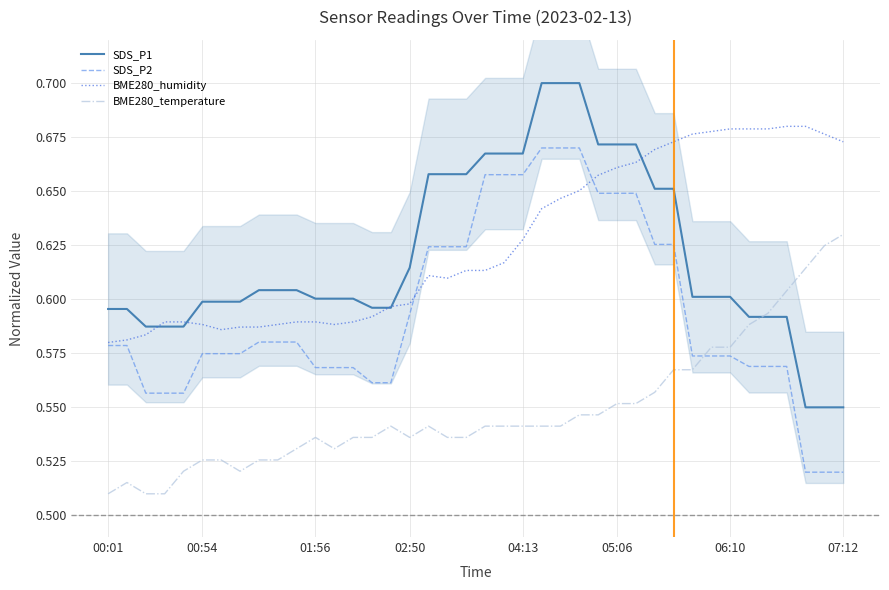

Does the chart display data point markers on the line(s)?

No